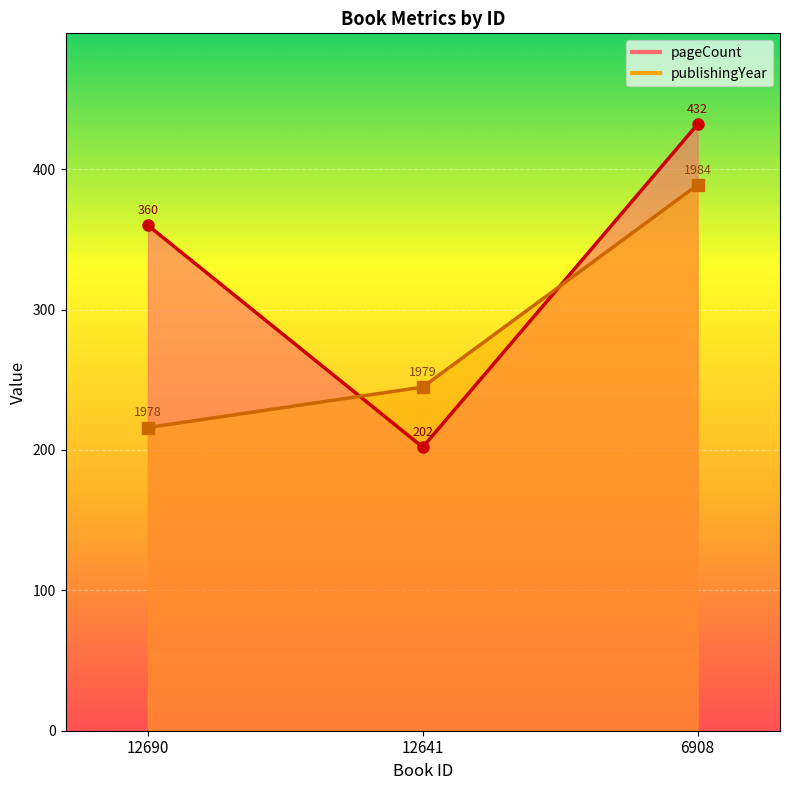

Count the number of data series in this chart.

2